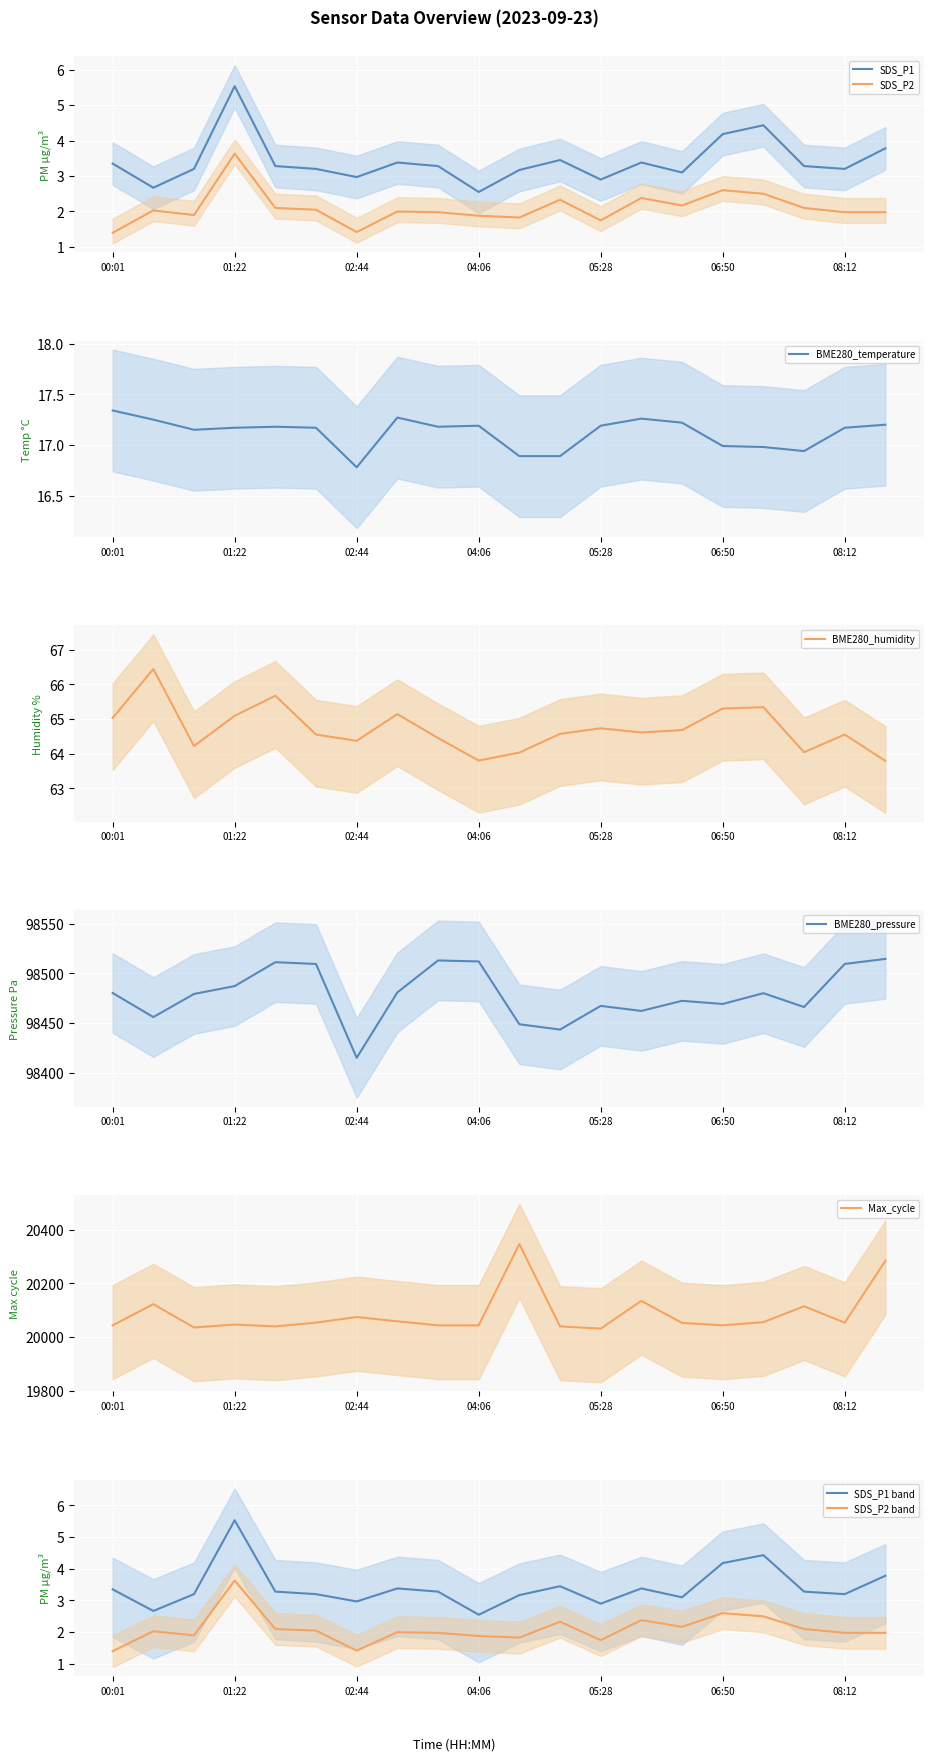

Reading left to right, extract all data points from this chart.

SDS_P1: 00:01=3.4	00:28=2.7	00:55=3.2	01:22=5.5	01:50=3.3	02:17=3.2	02:44=3.0	03:12=3.4	03:39=3.3	04:06=2.5	04:34=3.2	05:01=3.5	05:28=2.9	05:56=3.4	06:23=3.1	06:50=4.2	07:18=4.4	07:45=3.3	08:12=3.2	08:40=3.8
SDS_P2: 00:01=1.4	00:28=2.0	00:55=1.9	01:22=3.6	01:50=2.1	02:17=2.0	02:44=1.4	03:12=2.0	03:39=2.0	04:06=1.9	04:34=1.8	05:01=2.3	05:28=1.8	05:56=2.4	06:23=2.2	06:50=2.6	07:18=2.5	07:45=2.1	08:12=2.0	08:40=2.0
BME280_temp: 00:01=17.3	00:28=17.2	00:55=17.1	01:22=17.2	01:50=17.2	02:17=17.2	02:44=16.8	03:12=17.3	03:39=17.2	04:06=17.2	04:34=16.9	05:01=16.9	05:28=17.2	05:56=17.3	06:23=17.2	06:50=17.0	07:18=17.0	07:45=16.9	08:12=17.2	08:40=17.2
BME280_hum: 00:01=65.0	00:28=66.4	00:55=64.2	01:22=65.1	01:50=65.7	02:17=64.5	02:44=64.4	03:12=65.1	03:39=64.5	04:06=63.8	04:34=64.0	05:01=64.6	05:28=64.7	05:56=64.6	06:23=64.7	06:50=65.3	07:18=65.3	07:45=64.0	08:12=64.5	08:40=63.8
BME280_pres: 00:01=98480.2	00:28=98456.0	00:55=98479.3	01:22=98487.2	01:50=98511.2	02:17=98509.4	02:44=98415.1	03:12=98480.8	03:39=98513.0	04:06=98512.0	04:34=98448.8	05:01=98443.5	05:28=98467.3	05:56=98462.2	06:23=98472.4	06:50=98469.2	07:18=98480.1	07:45=98466.1	08:12=98509.4	08:40=98514.5
Max_cycle: 00:01=20044.0	00:28=20123.0	00:55=20036.0	01:22=20047.0	01:50=20040.0	02:17=20054.0	02:44=20075.0	03:12=20059.0	03:39=20044.0	04:06=20044.0	04:34=20346.0	05:01=20040.0	05:28=20032.0	05:56=20135.0	06:23=20053.0	06:50=20044.0	07:18=20056.0	07:45=20115.0	08:12=20054.0	08:40=20284.0